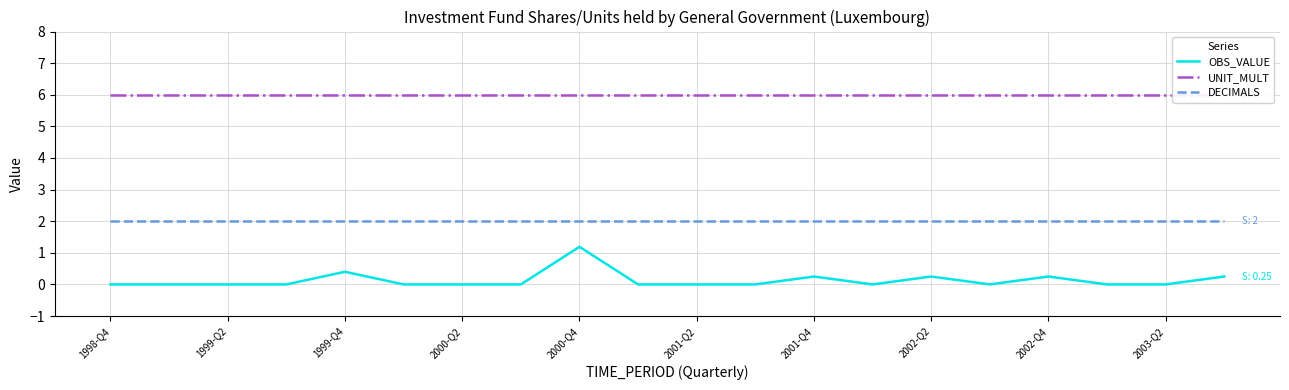

The value of DECIMALS at 2003-Q2 is 2.8. True or false?

False